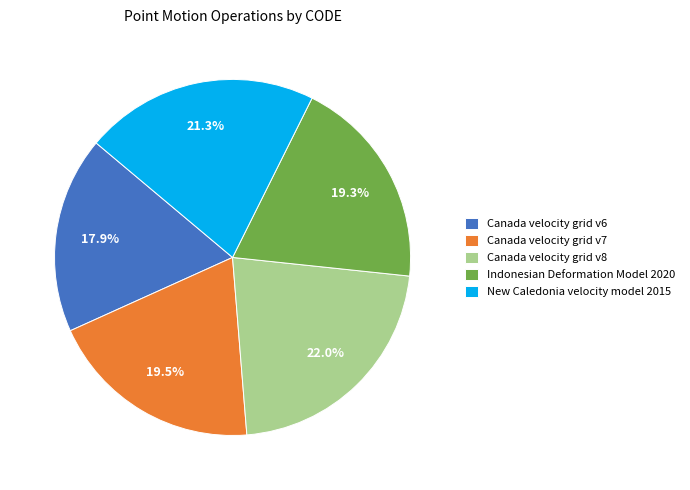

Count the number of slices in the pie.

5